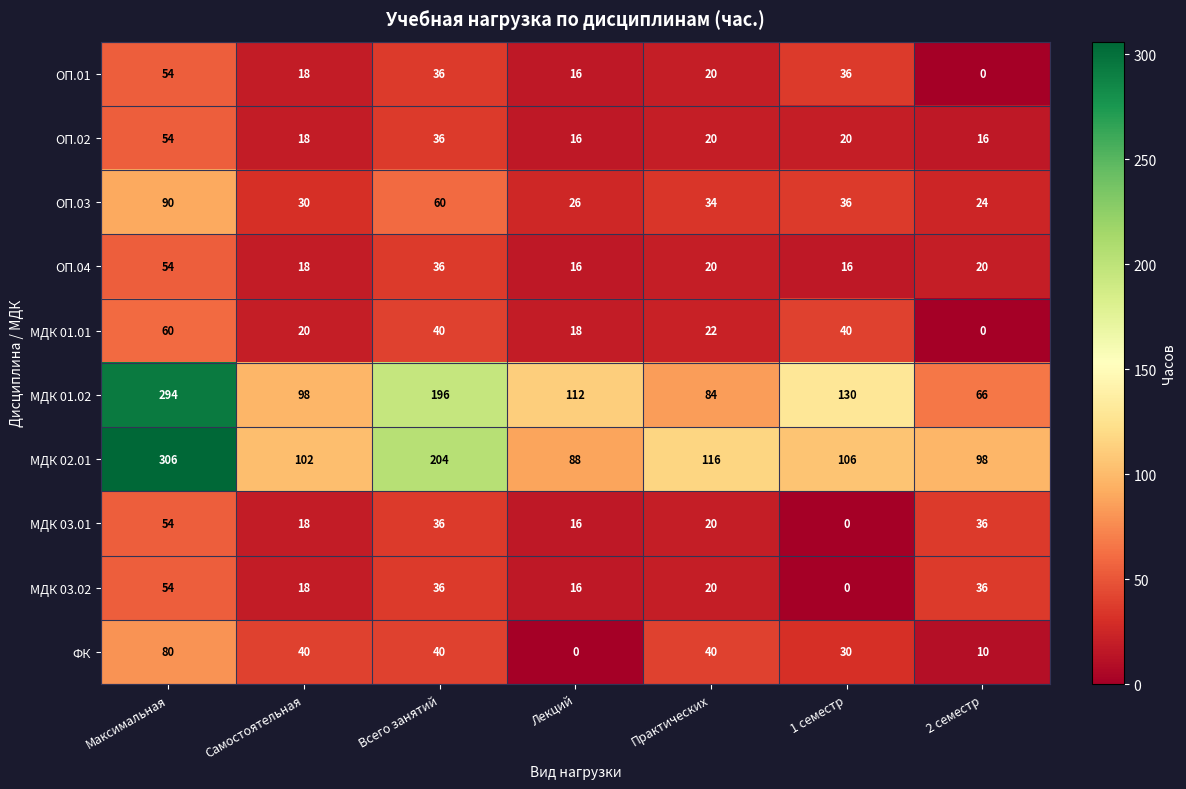

At how many categories does at least one series exceed 13?

7